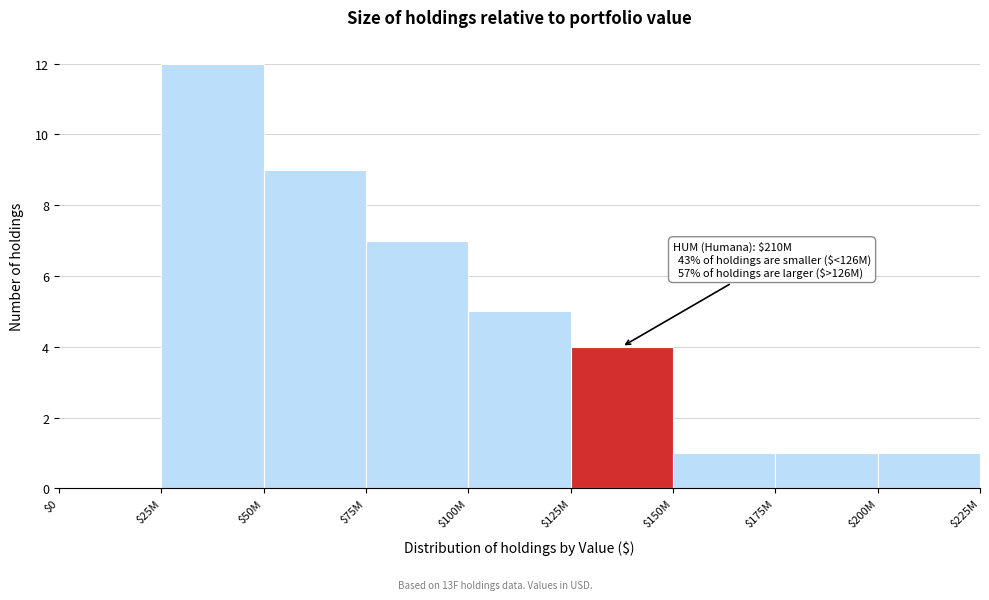

True or false: the data shows 1 at $200M.

True